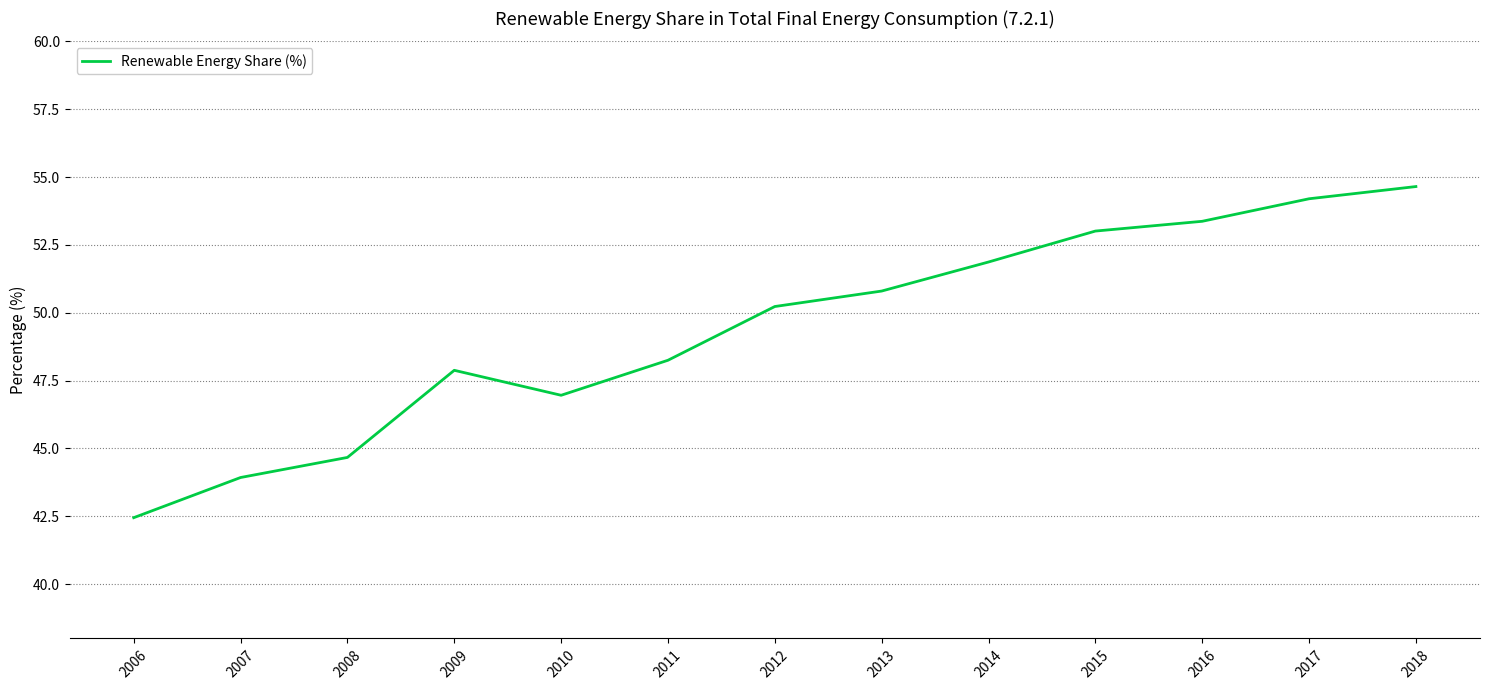

What is the difference between the maximum and second lowest values?

10.7